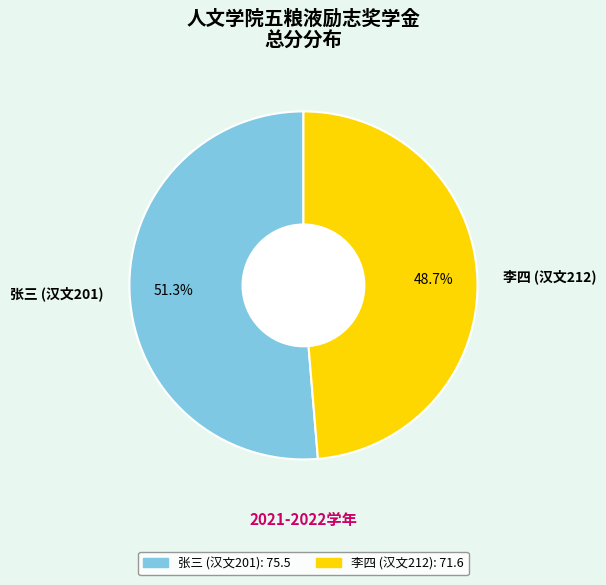

How much of the chart is everything except 李四 (汉文212)?

51.3%